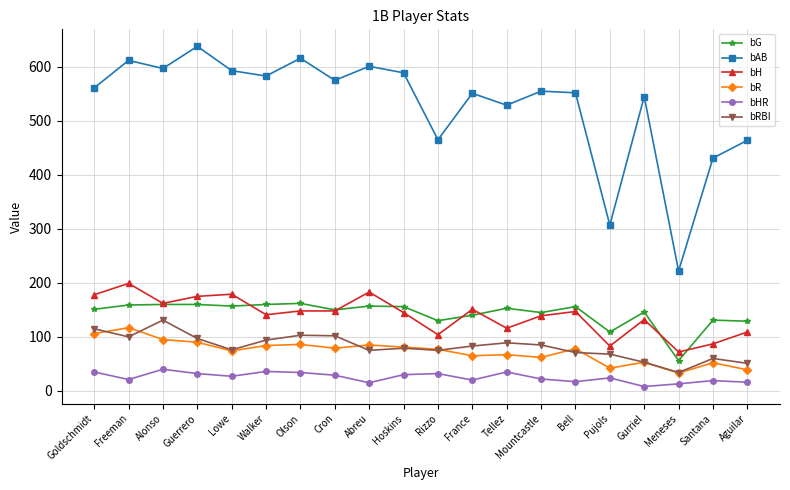

What is the highest value of the bG series?

162